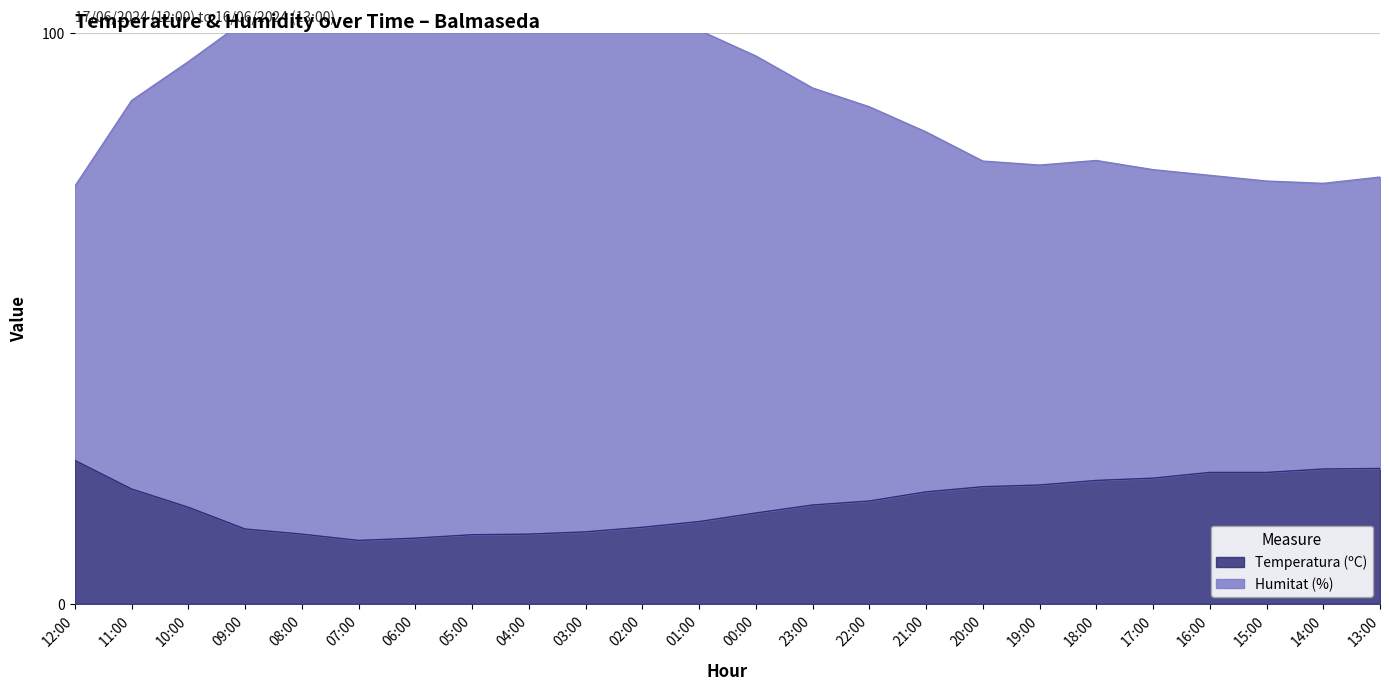

Is the value of Temperatura (ºC) at 14:00 greater than the value of Humitat (%) at 06:00?

No